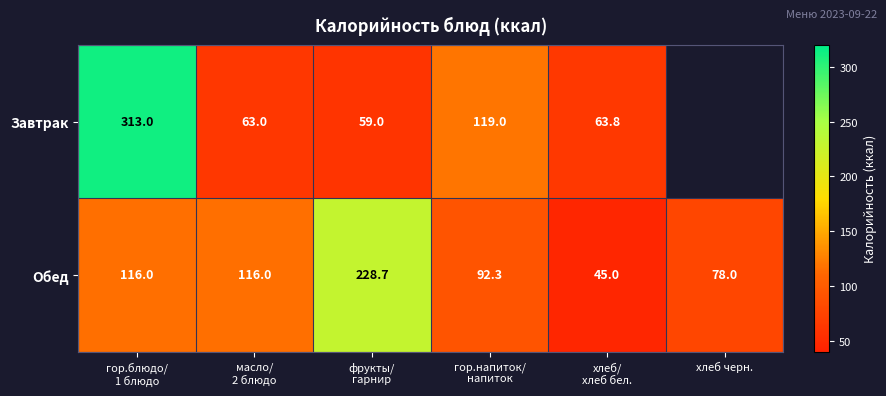

What is the lowest value of the Обед series?

45.0